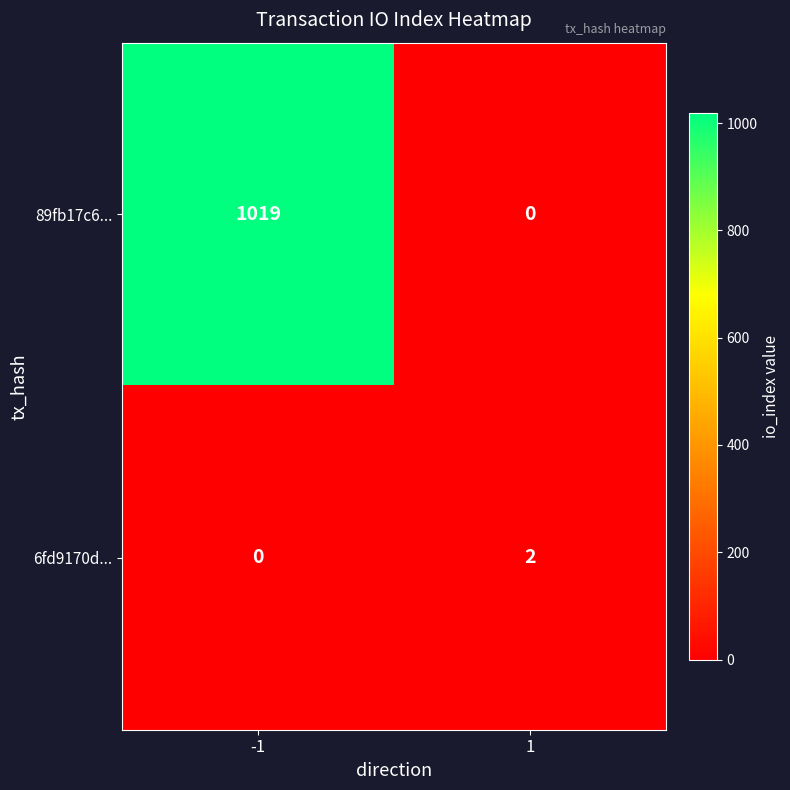

At which category does the chart reach its peak across all series?

-1